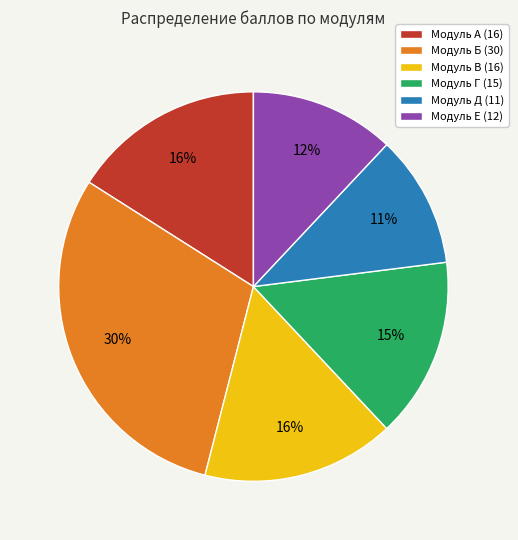

Which slice is the largest?

Модуль Б (30)